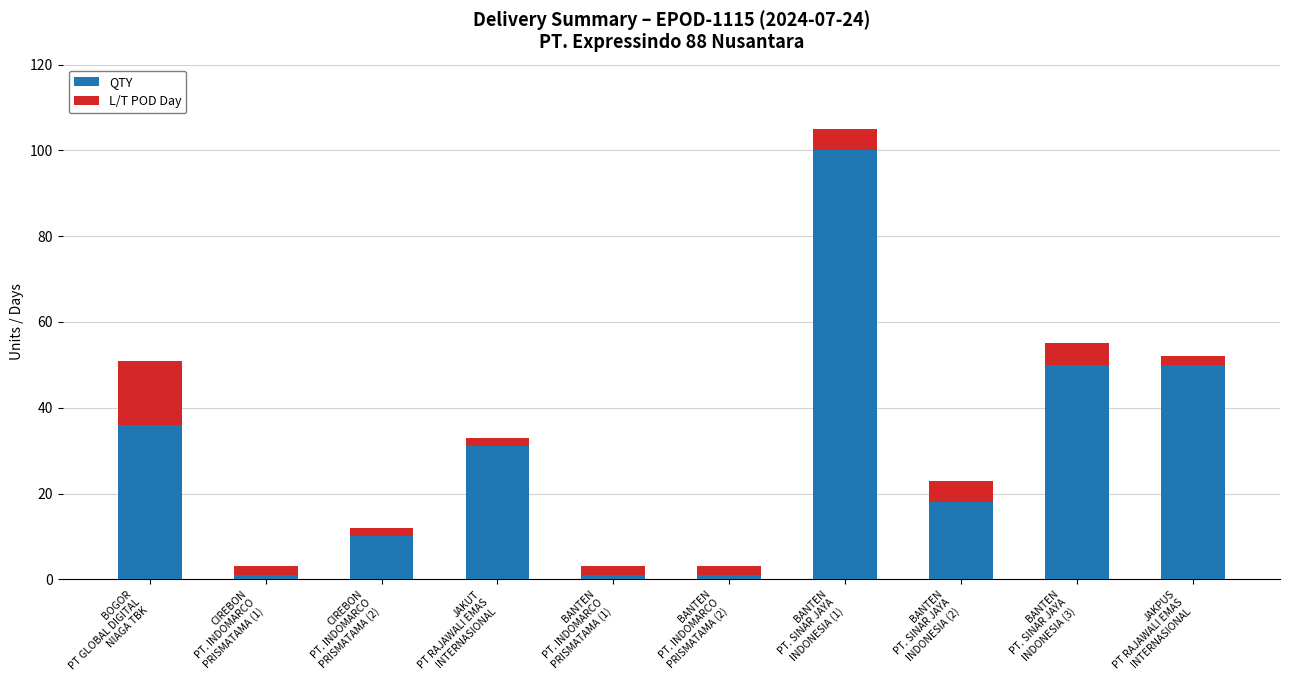

How many series are shown in this chart?

2